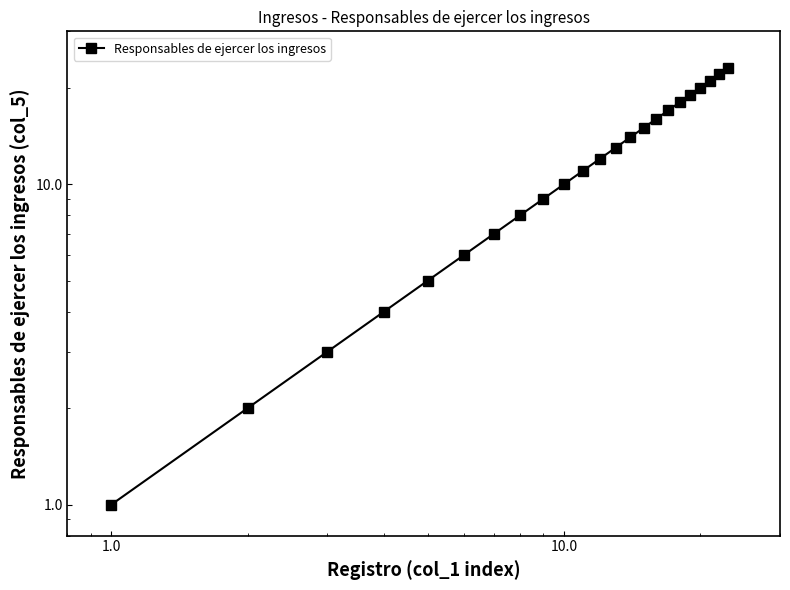

Reading left to right, what are all the values shown in this chart?

1	2	3	4	5	6	7	8	9	10	11	12	13	14	15	16	17	18	19	20	21	22	23